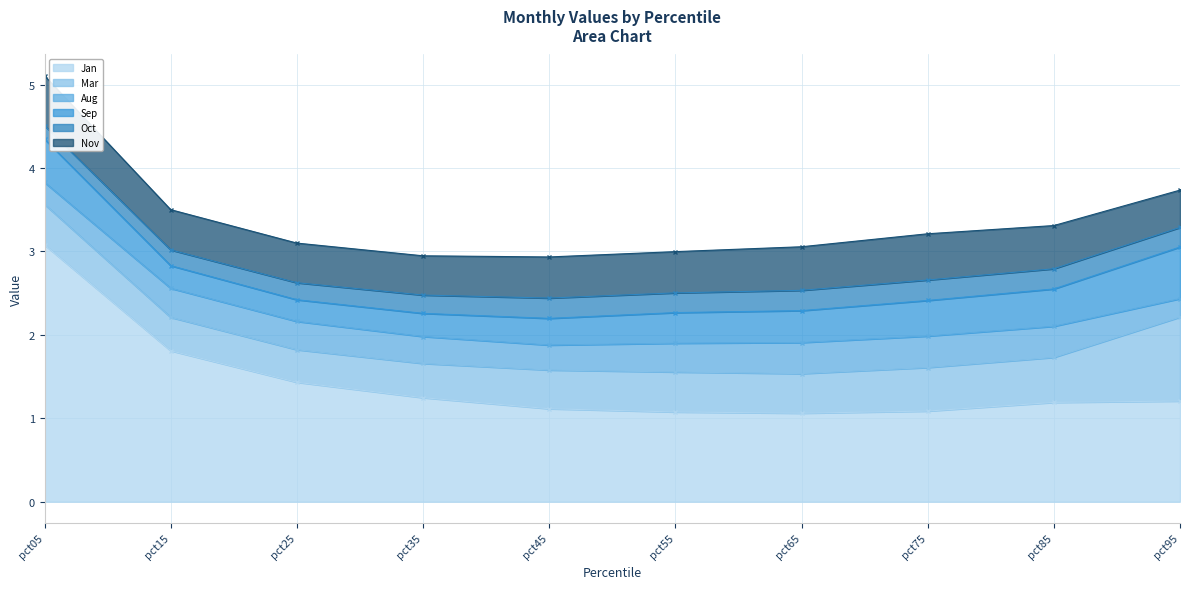

Count the Sep values in the range 0 to 1.

10